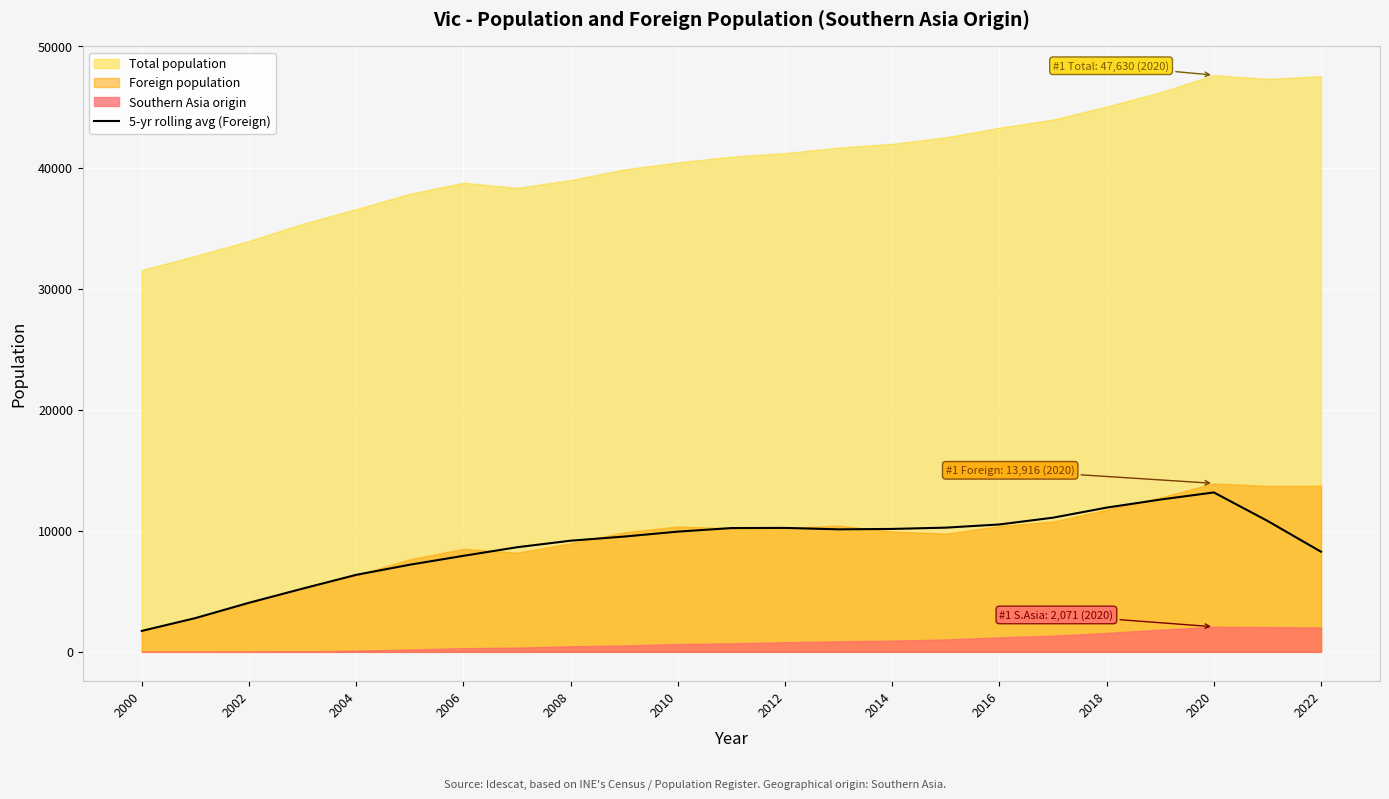

Which category has the lowest value in the 5-yr rolling avg (Foreign) series?

2000